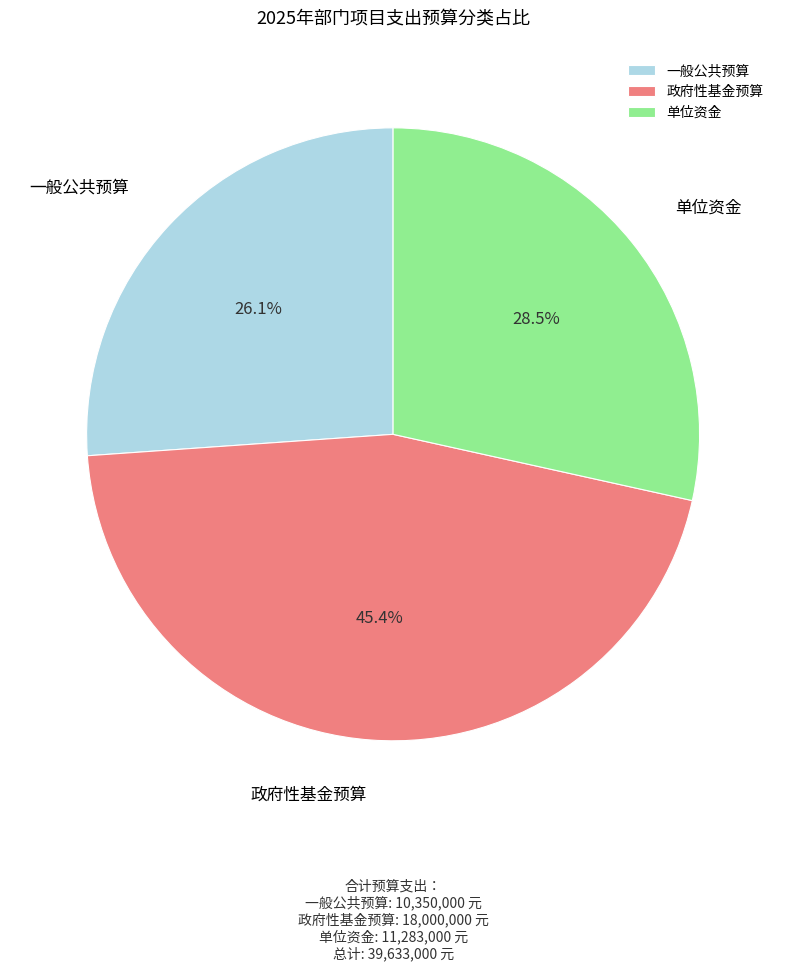

What percentage do 一般公共预算 and 单位资金 together represent?

54.6%